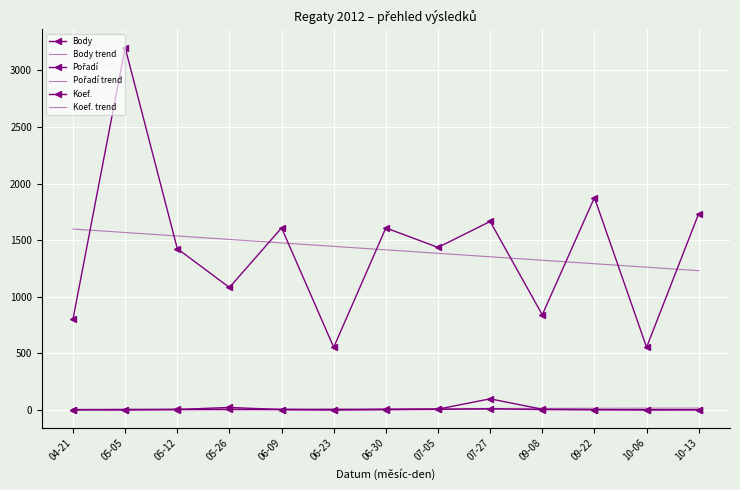

Which series changed the most between 04-21 and 05-12?

Body